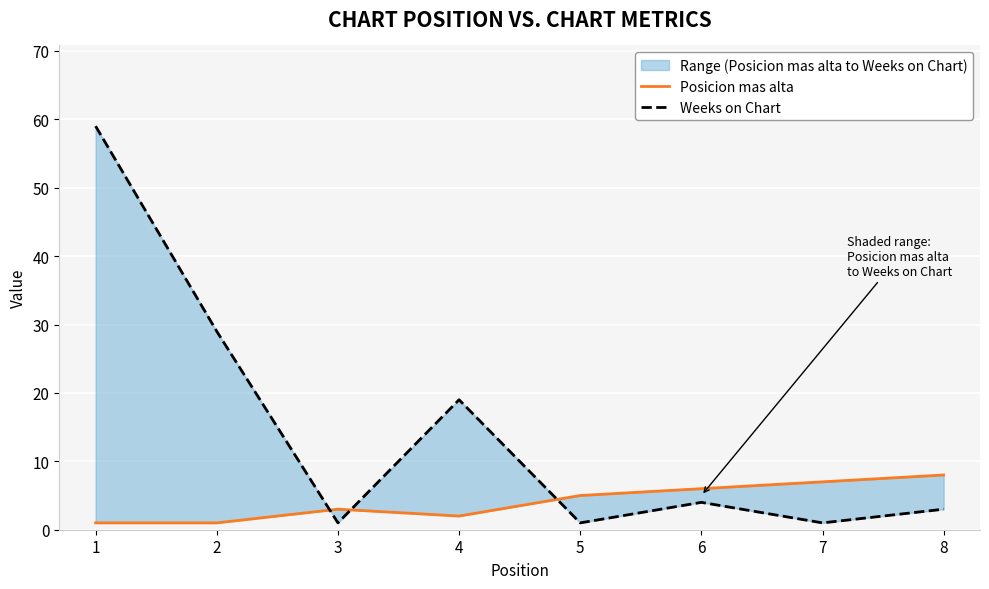

Is this an area chart (filled region under the line)?

No